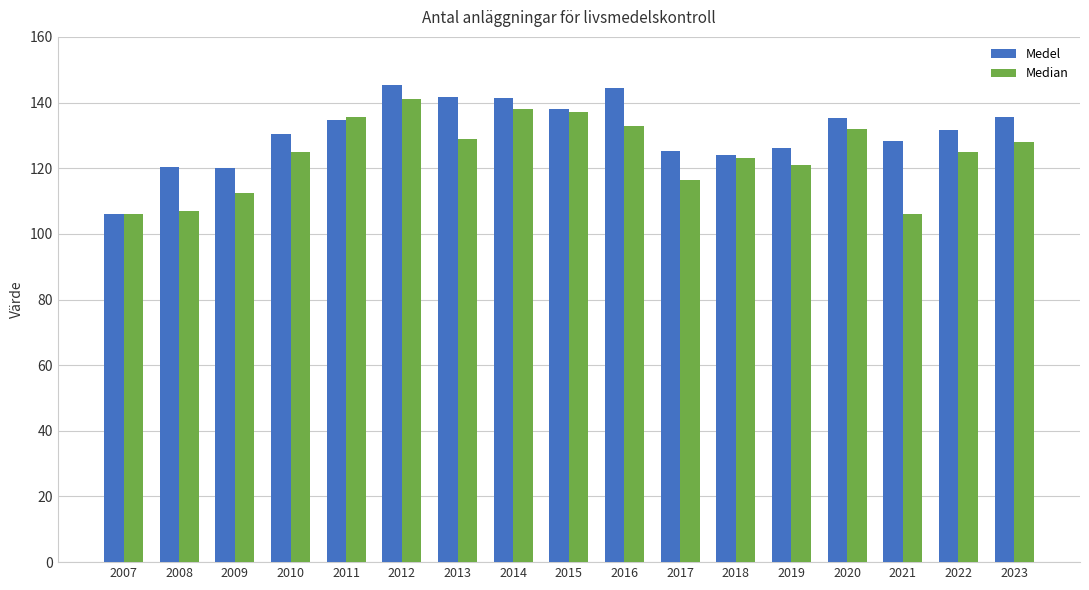

Is it true that Median equals 222.1 at 2022?

False